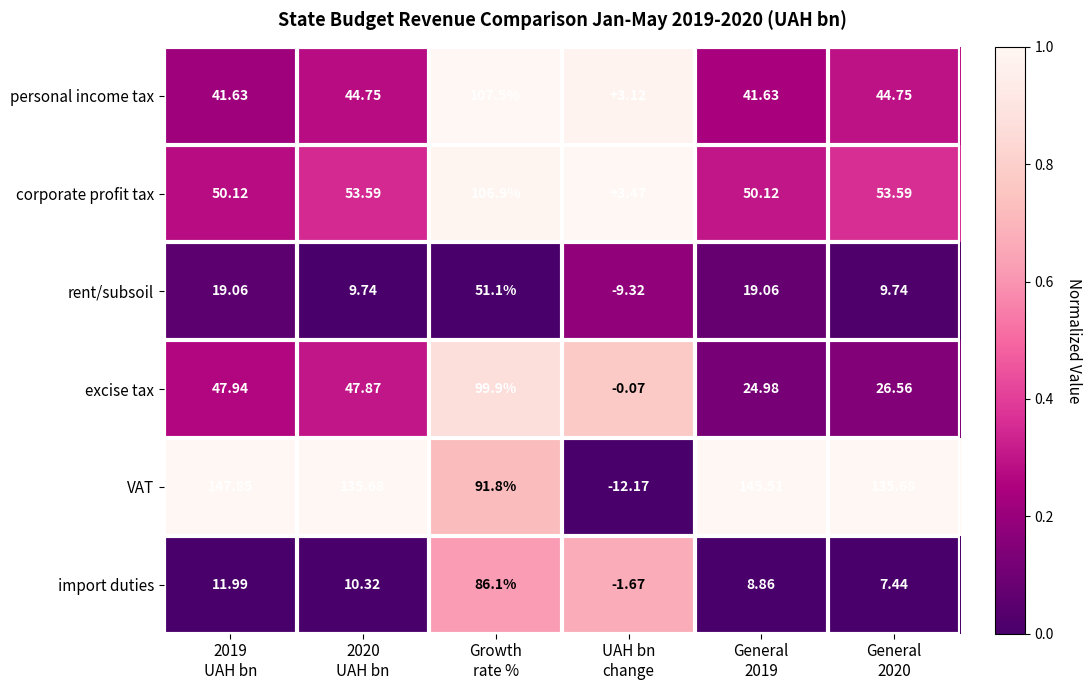

Which series has the largest total across all categories?

VAT